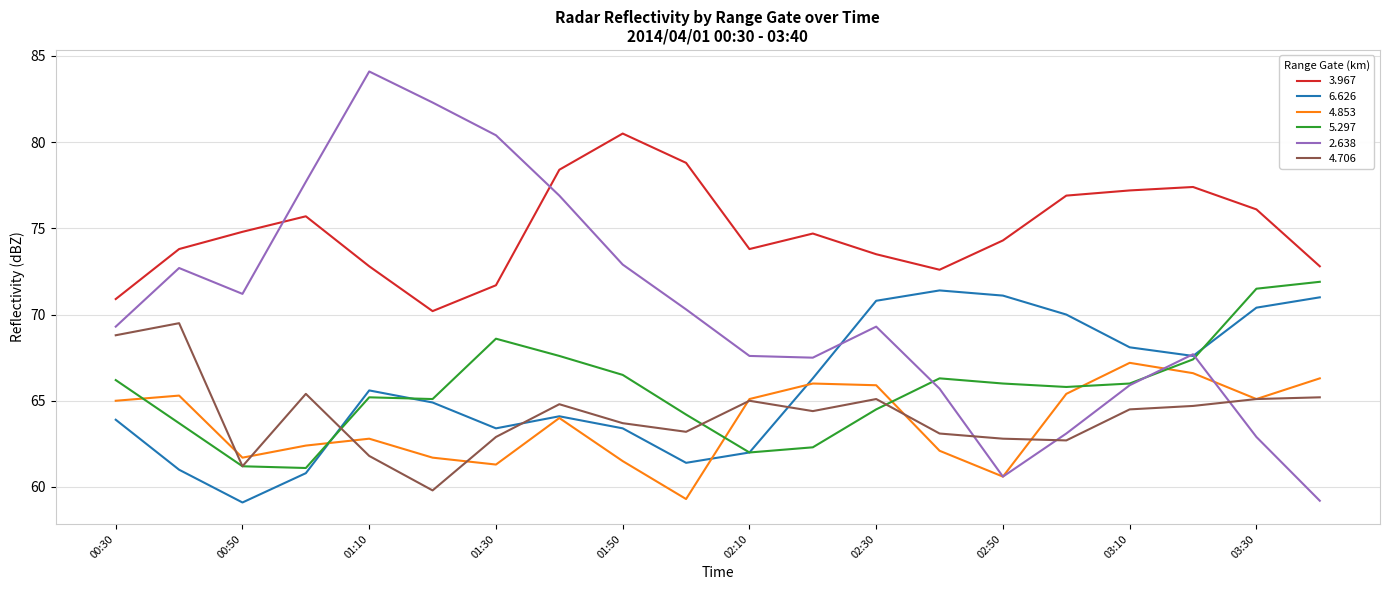

Which series has the largest total across all categories?

3.967